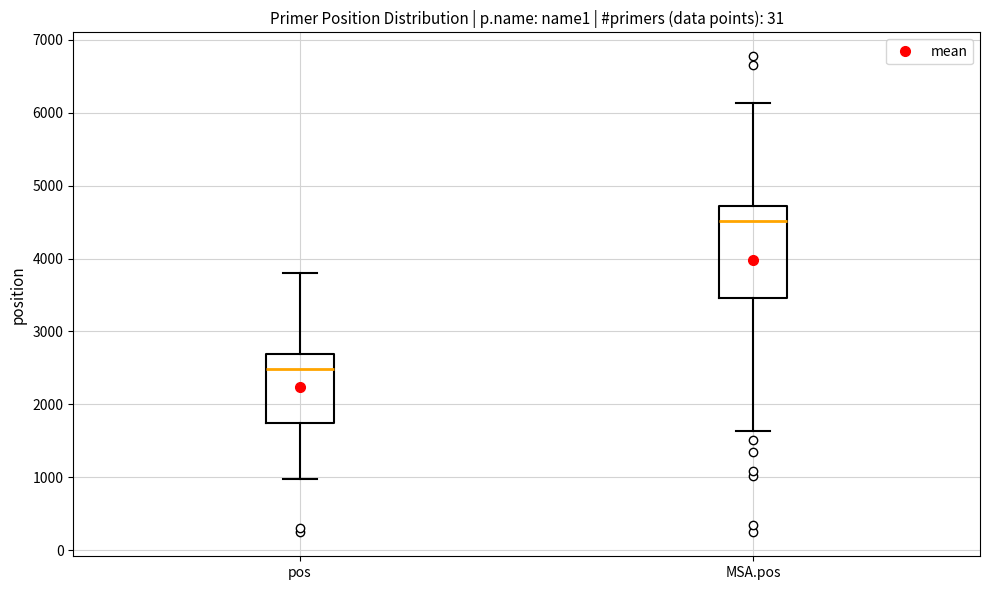

Which box is the tallest, from its lower edge to its upper edge?

MSA.pos